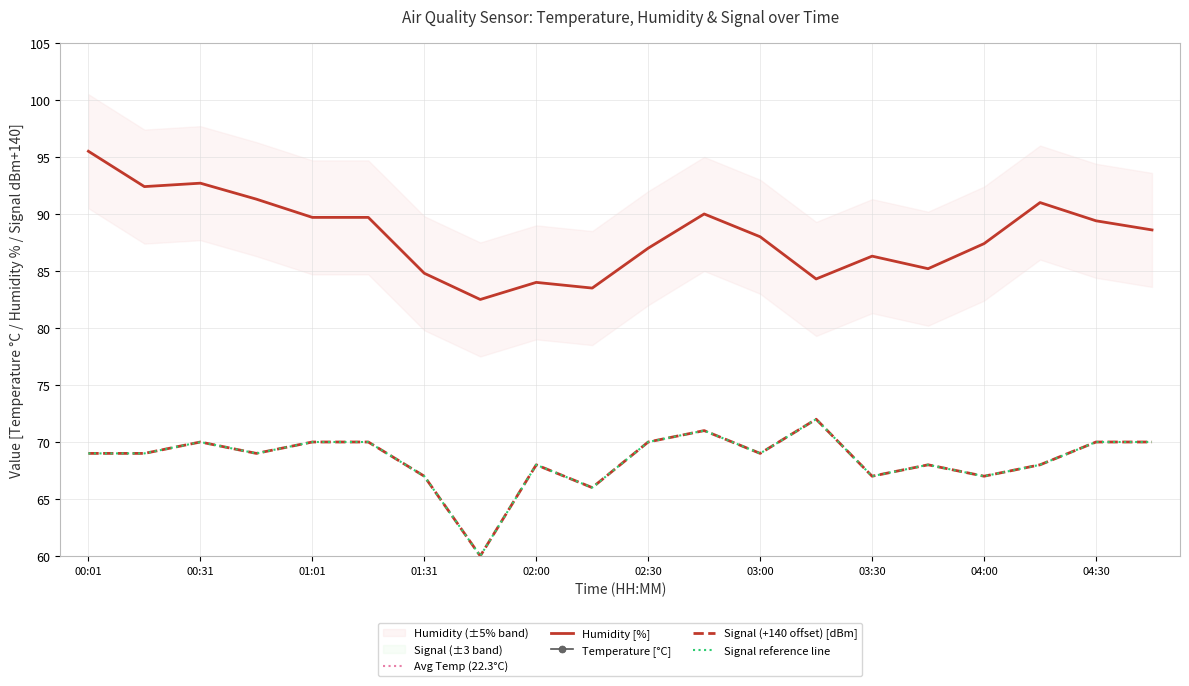

Which series changed the most between 00:31 and 04:30?

Humidity